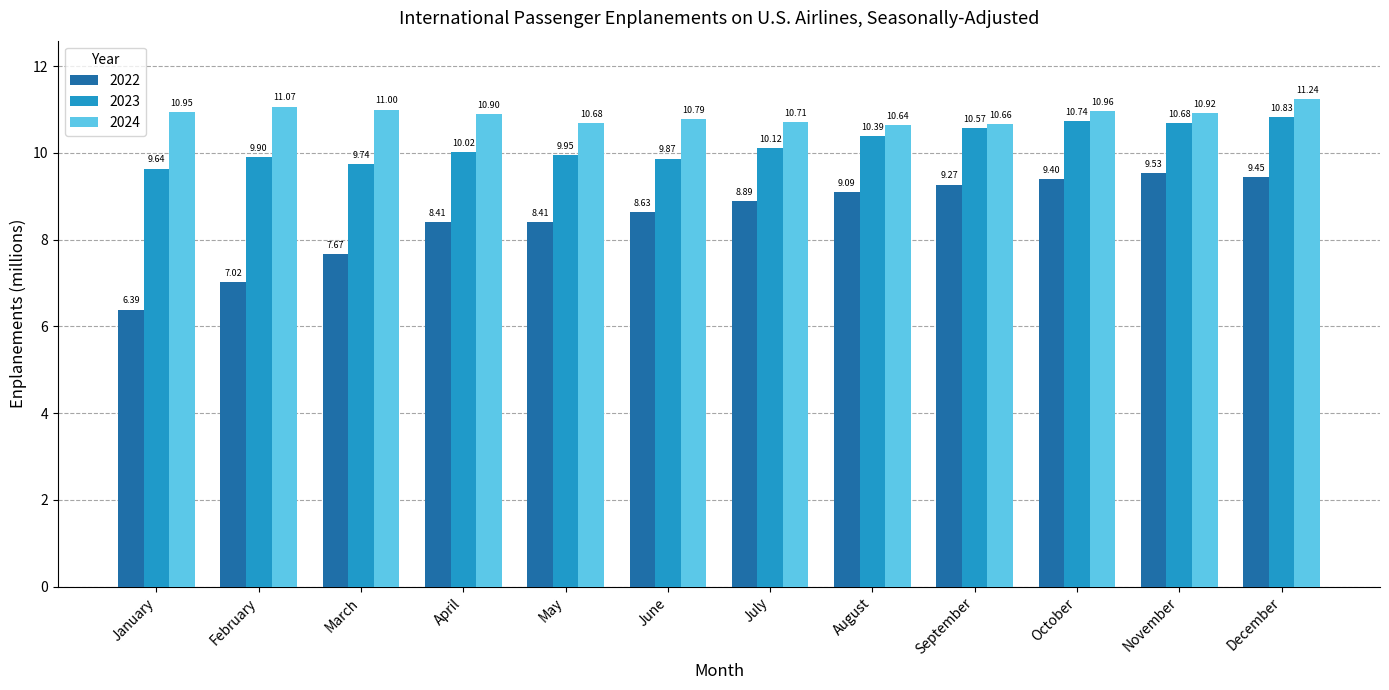

Does the chart contain any negative values?

No